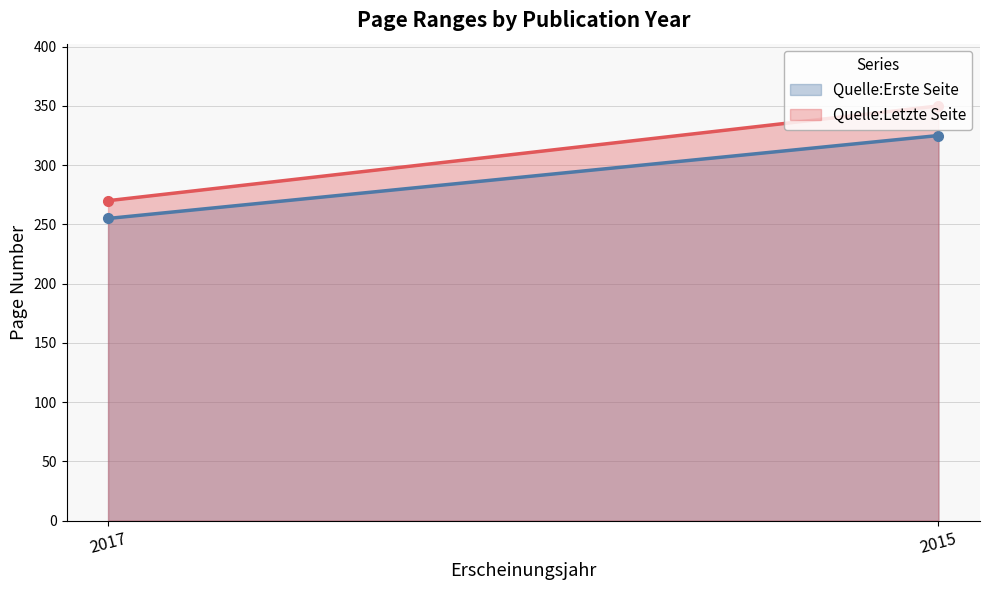

What is the value of the Quelle:Letzte Seite point at the 2nd from the left?

350